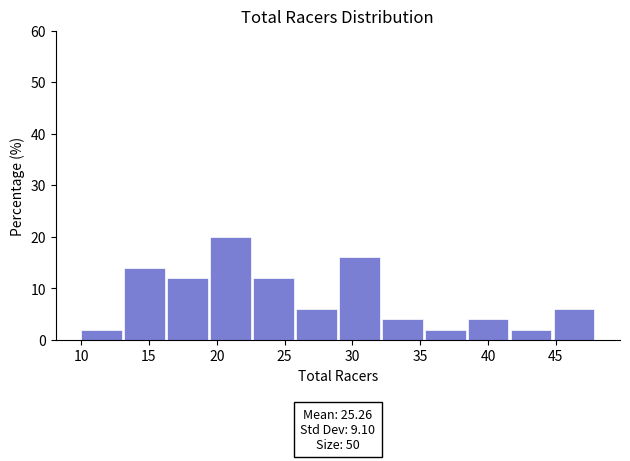

Which range on the x-axis has the tallest bar?

19.5 to 22.5